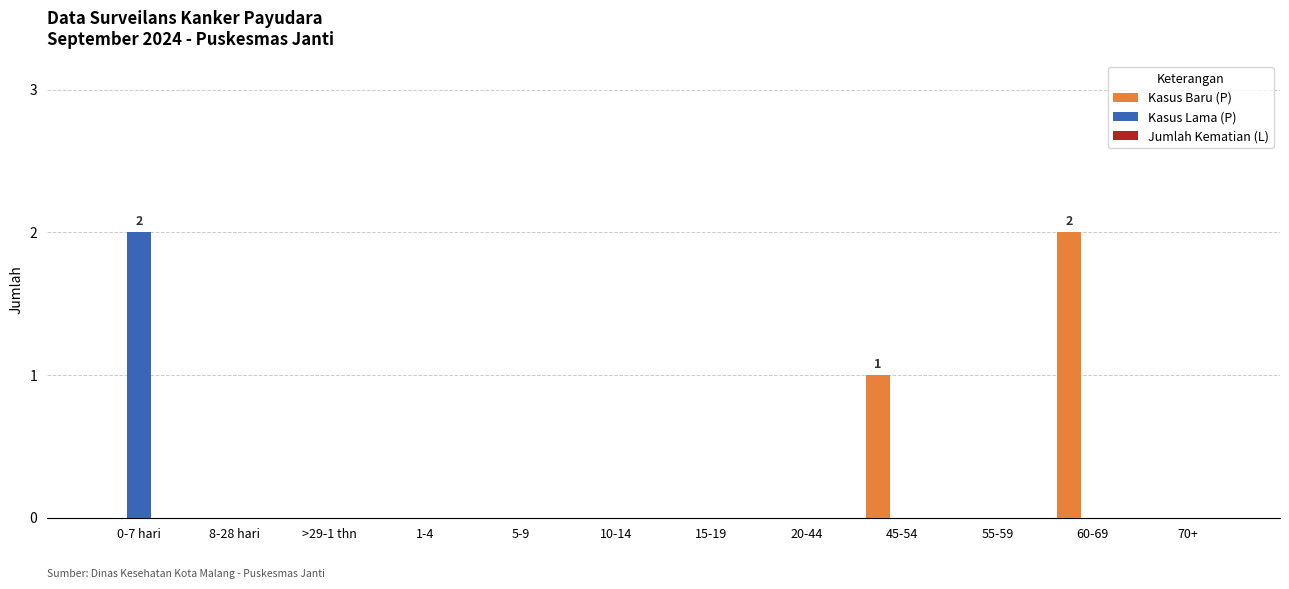

What is the sum of all Kasus Baru (P) values?

3